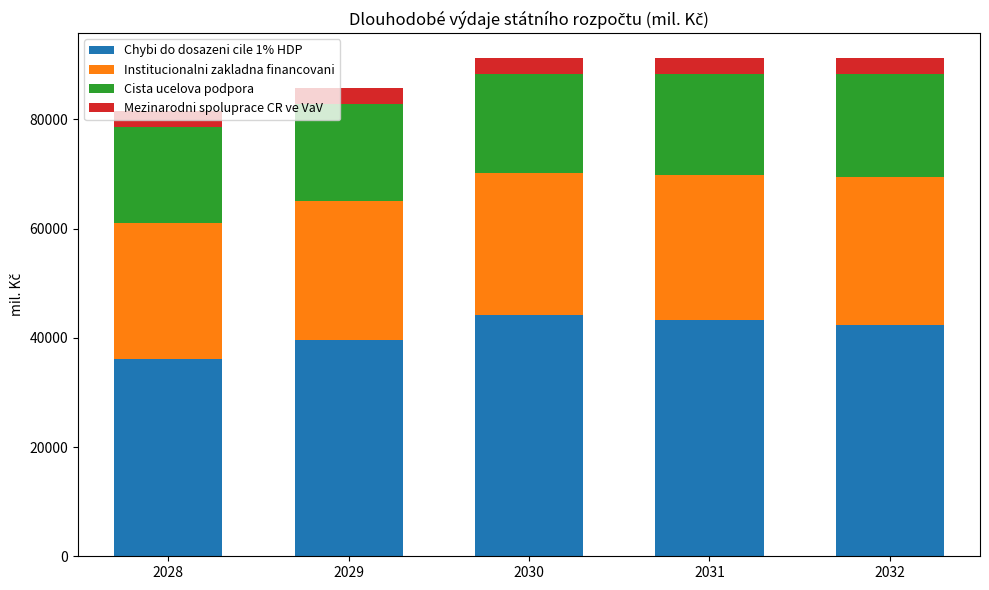

Does the chart contain stacked bars?

Yes